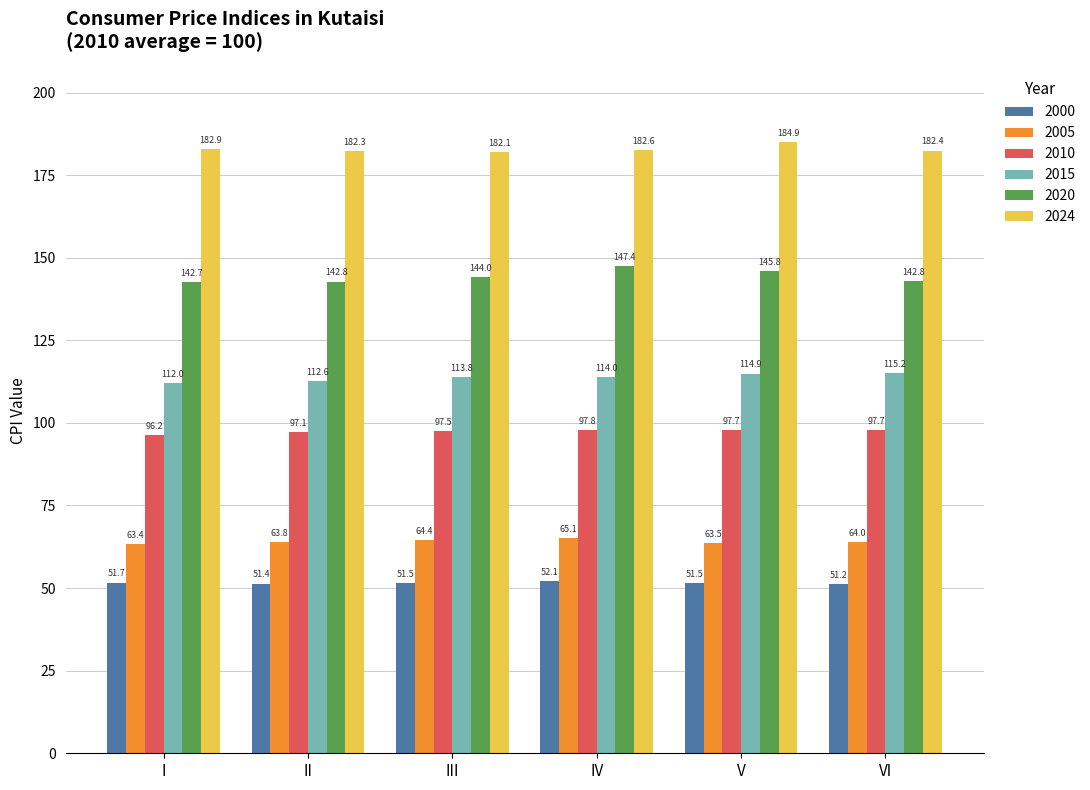

Does the chart contain stacked bars?

No